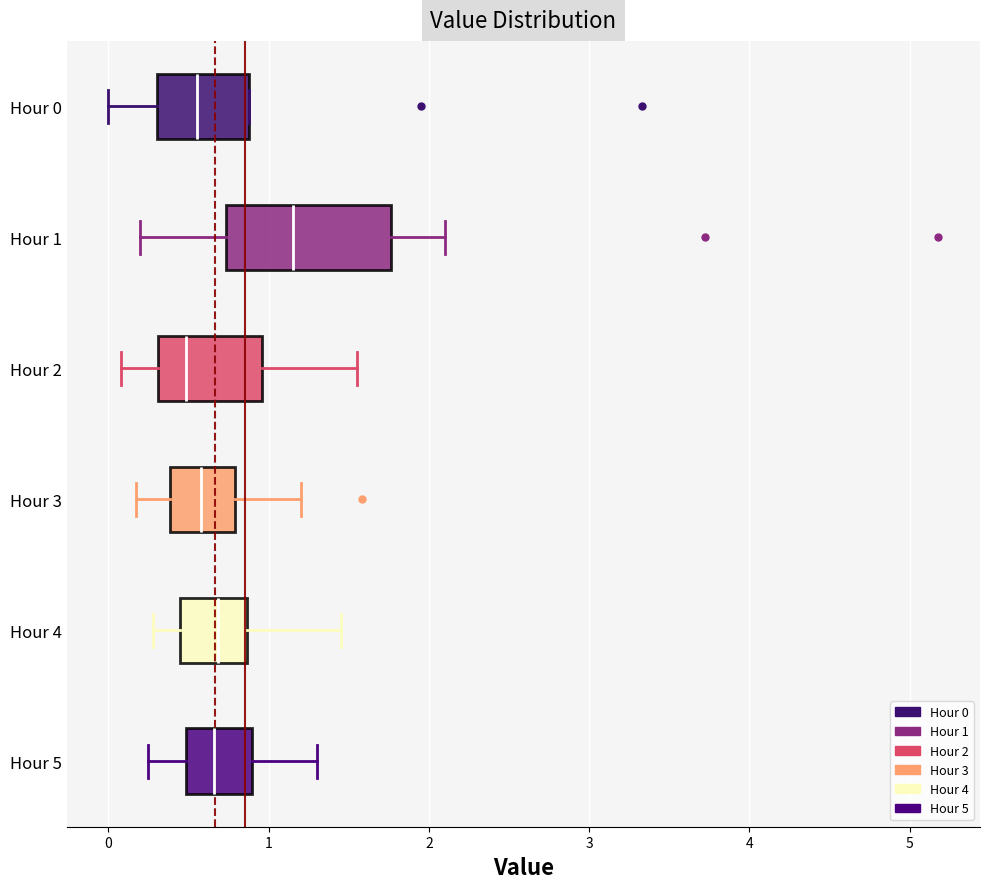

Where is the left edge of the box for Hour 1 on the x-axis? The values are not printed on the chart, so give them approximately, as read against the axis.

0.7